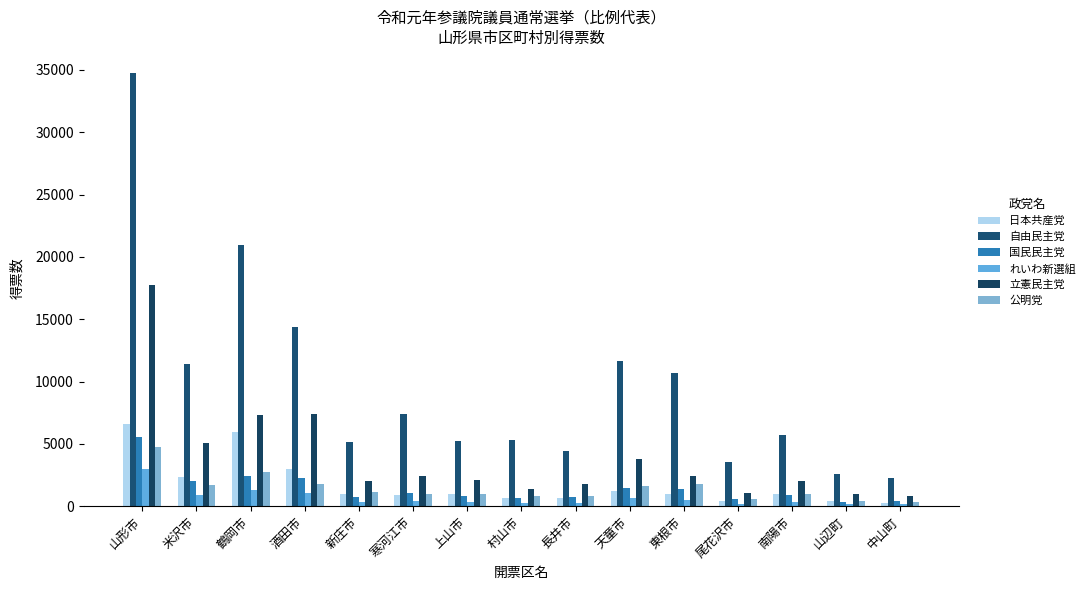

What is the difference between the highest and lowest values at 新庄市?

4802